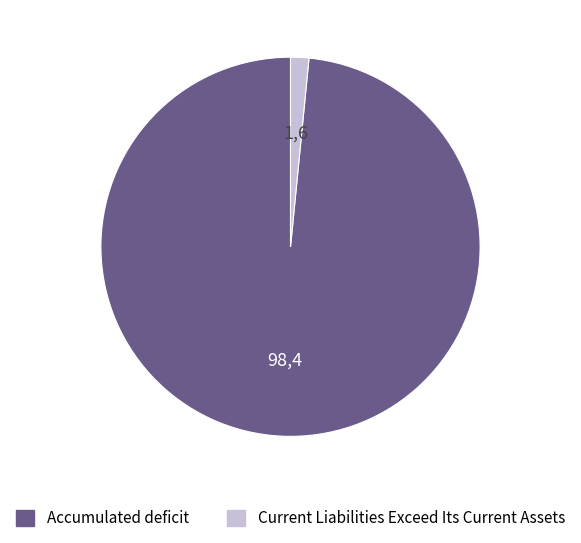

What is the smallest slice in the pie chart?

Current Liabilities Exceed Its Current Assets